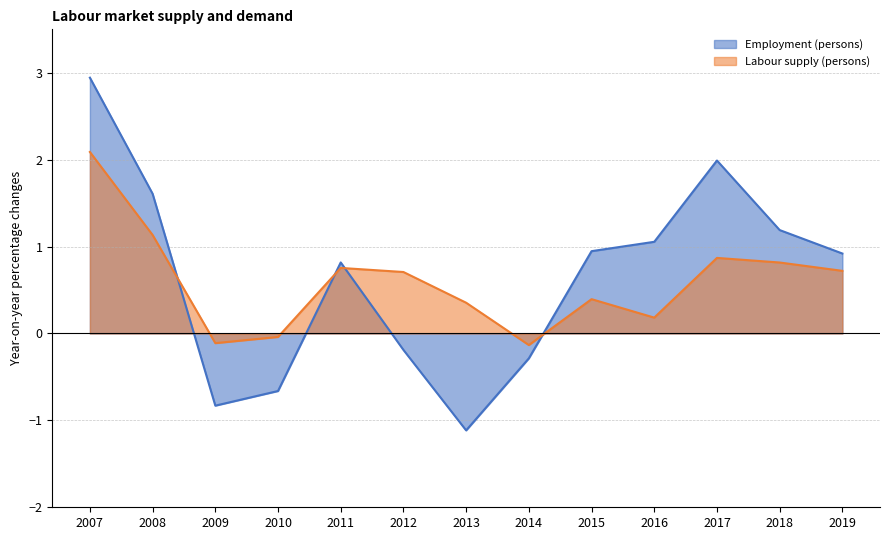

What are all the series names shown in the legend?

Employment (persons), Labour supply (persons)